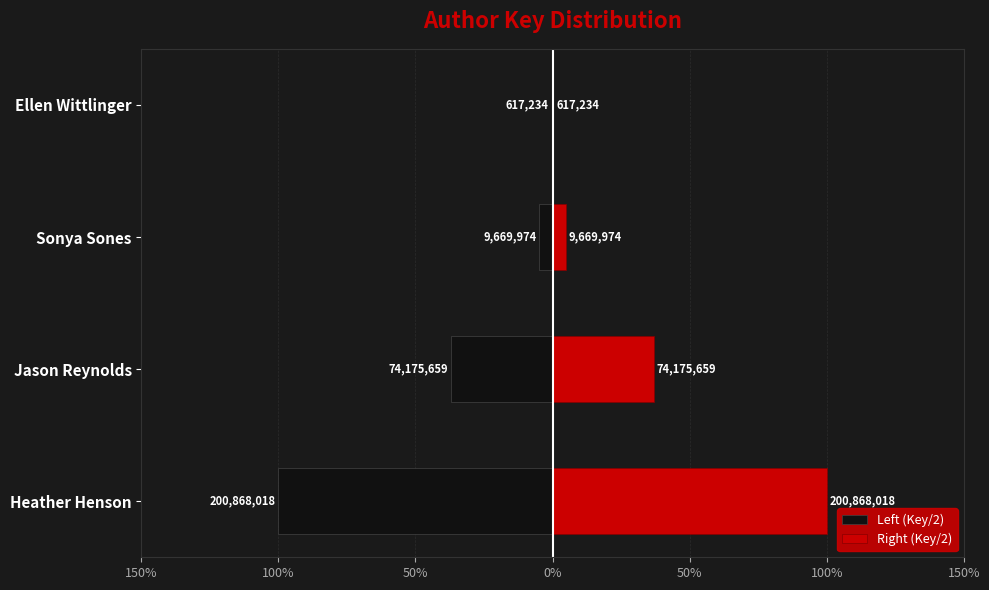

At 0%, list the series in order from smallest to largest.

Left (Key/2), Right (Key/2)